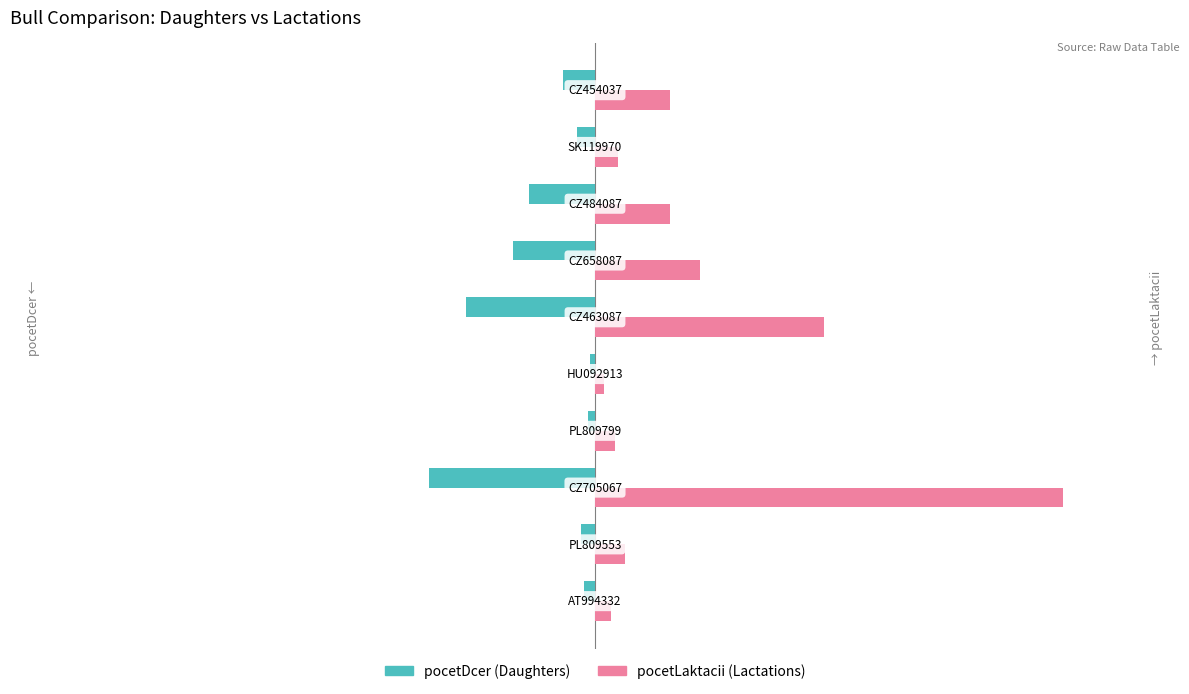

What is the minimum value shown in the chart?

-73